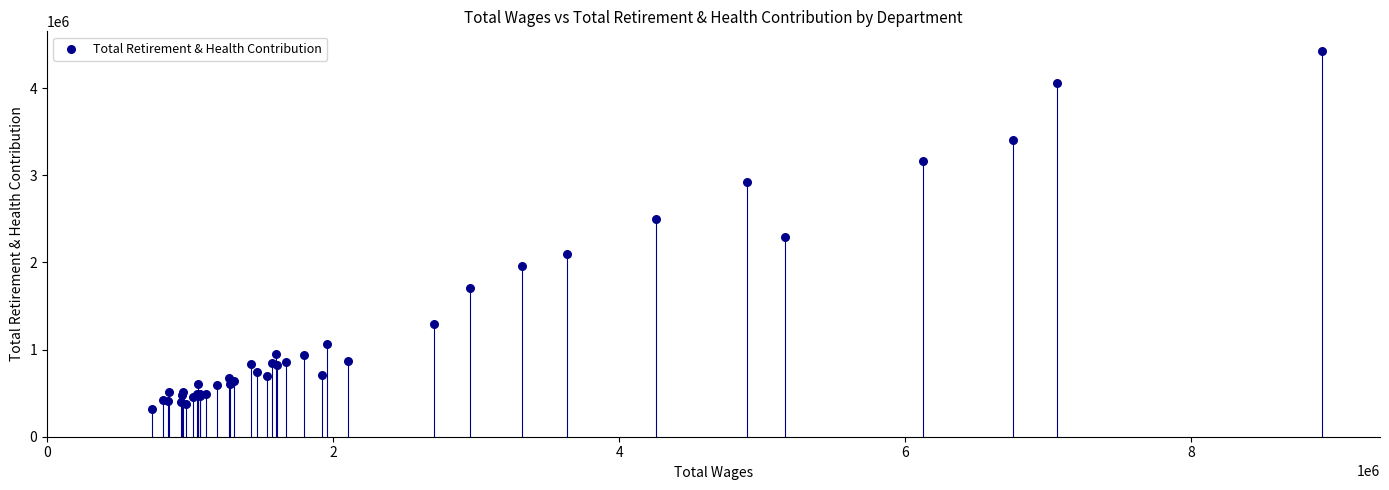

What Y value in the scatter plot is closest to 2372122?

2293961